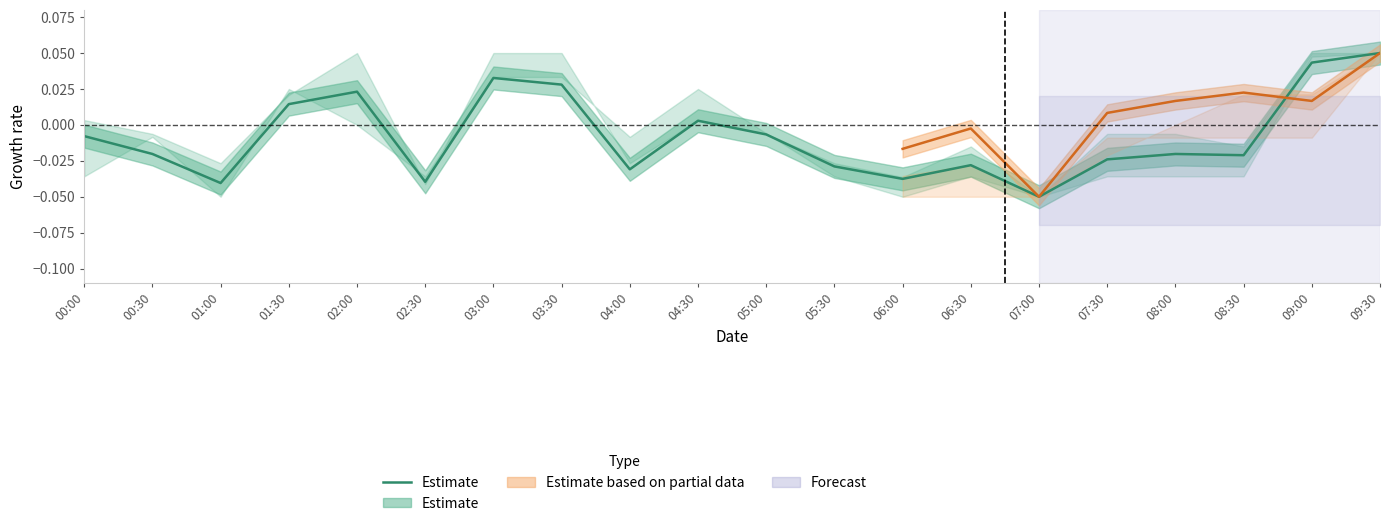

Is it true that the value at 03:30 is 0.0?

True